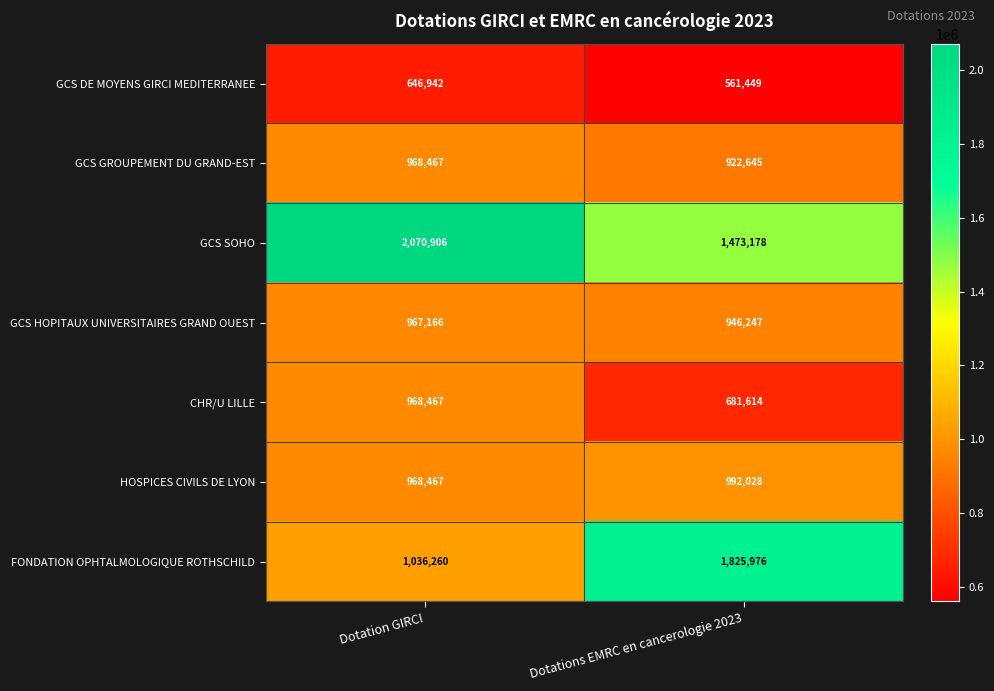

Which series has the largest total across all categories?

GCS SOHO